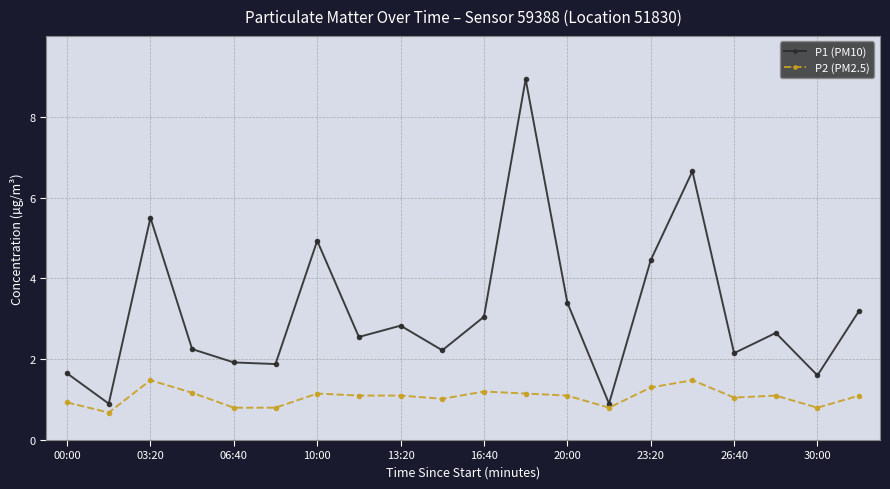

What is the maximum value shown in the chart?

8.9